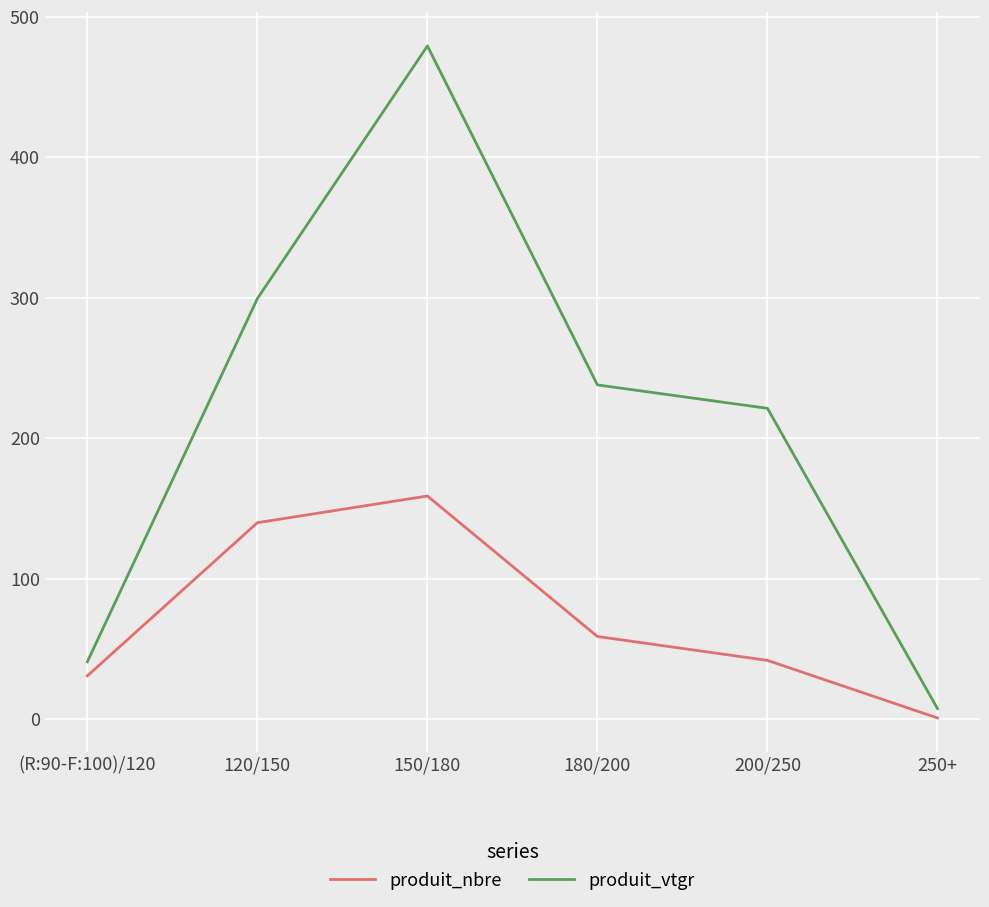

Which series has the widest spread of values?

produit_vtgr